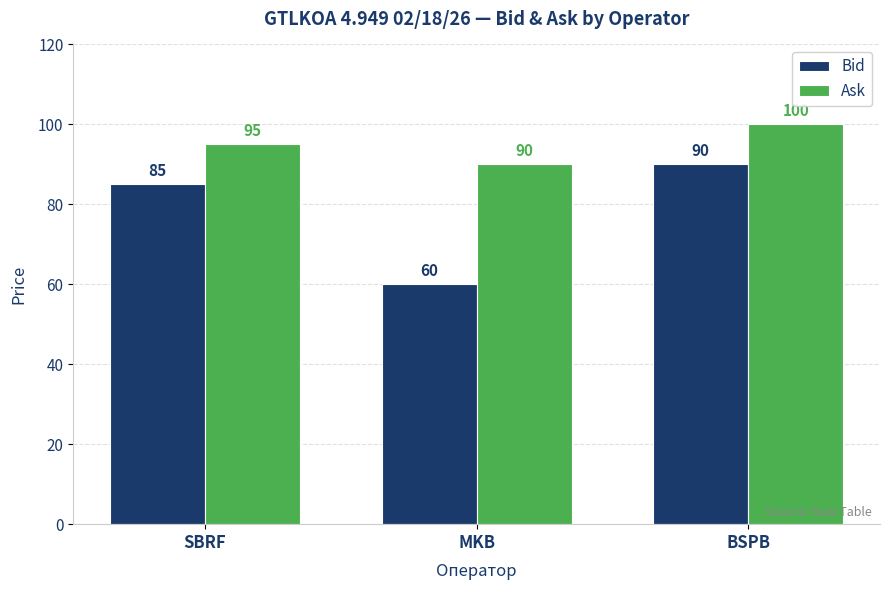

What is the difference between the maximum and minimum values in the Ask series?

10